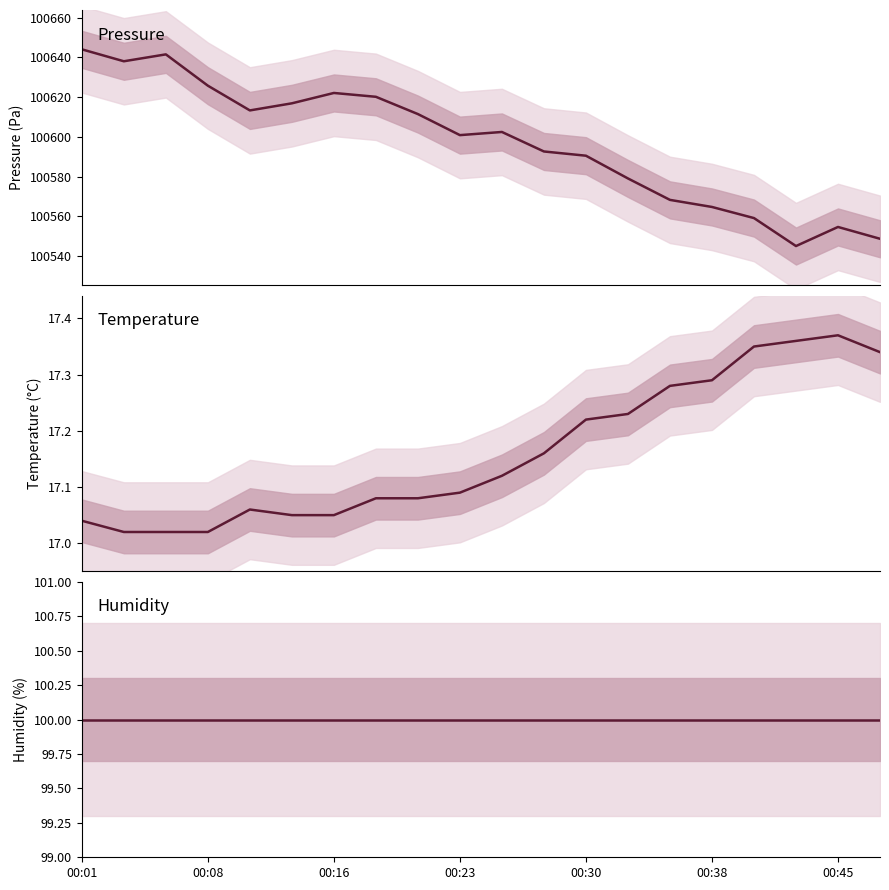

List the series in order of their peak value, highest first.

Pressure, Humidity, Temperature